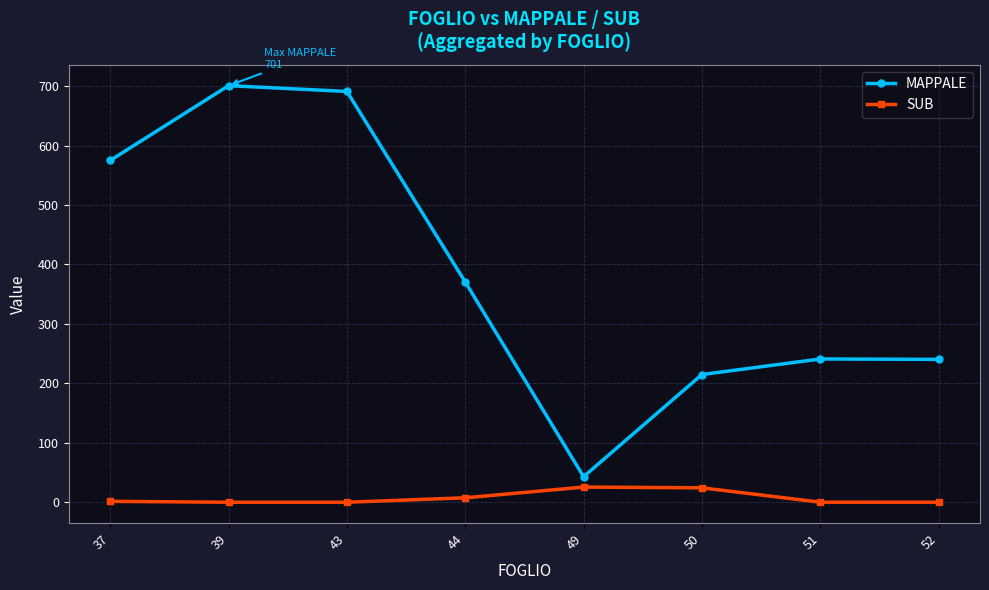

The SUB series shows 0.1 at 51. True or false?

True